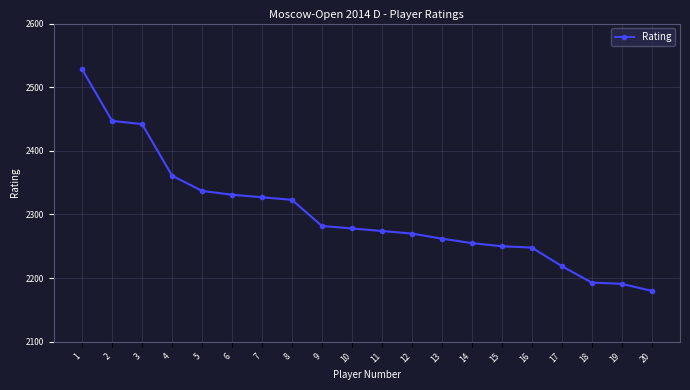

What is the change in value from 8 to 10?

-45